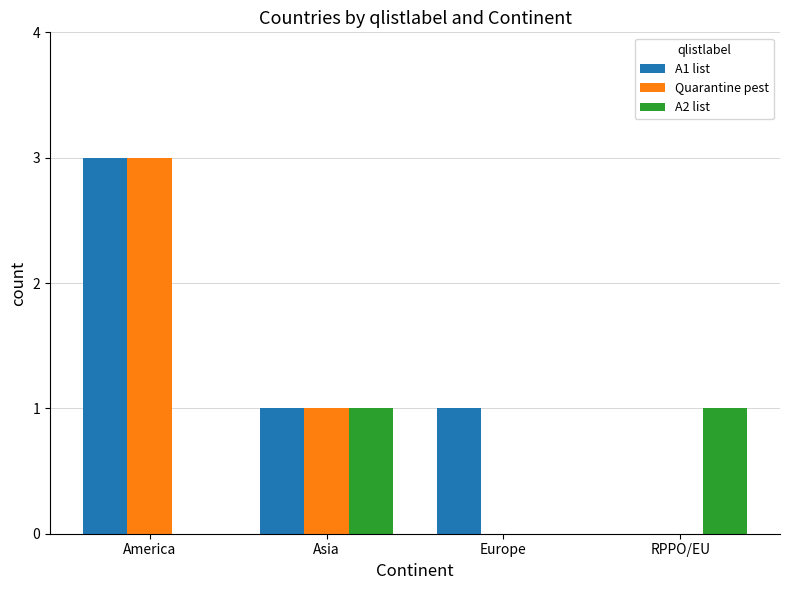

Reading left to right, list all the values displayed in this chart.

A1 list: America=3	Asia=1	Europe=1	RPPO/EU=0
Quarantine pest: America=3	Asia=1	Europe=0	RPPO/EU=0
A2 list: America=0	Asia=1	Europe=0	RPPO/EU=1